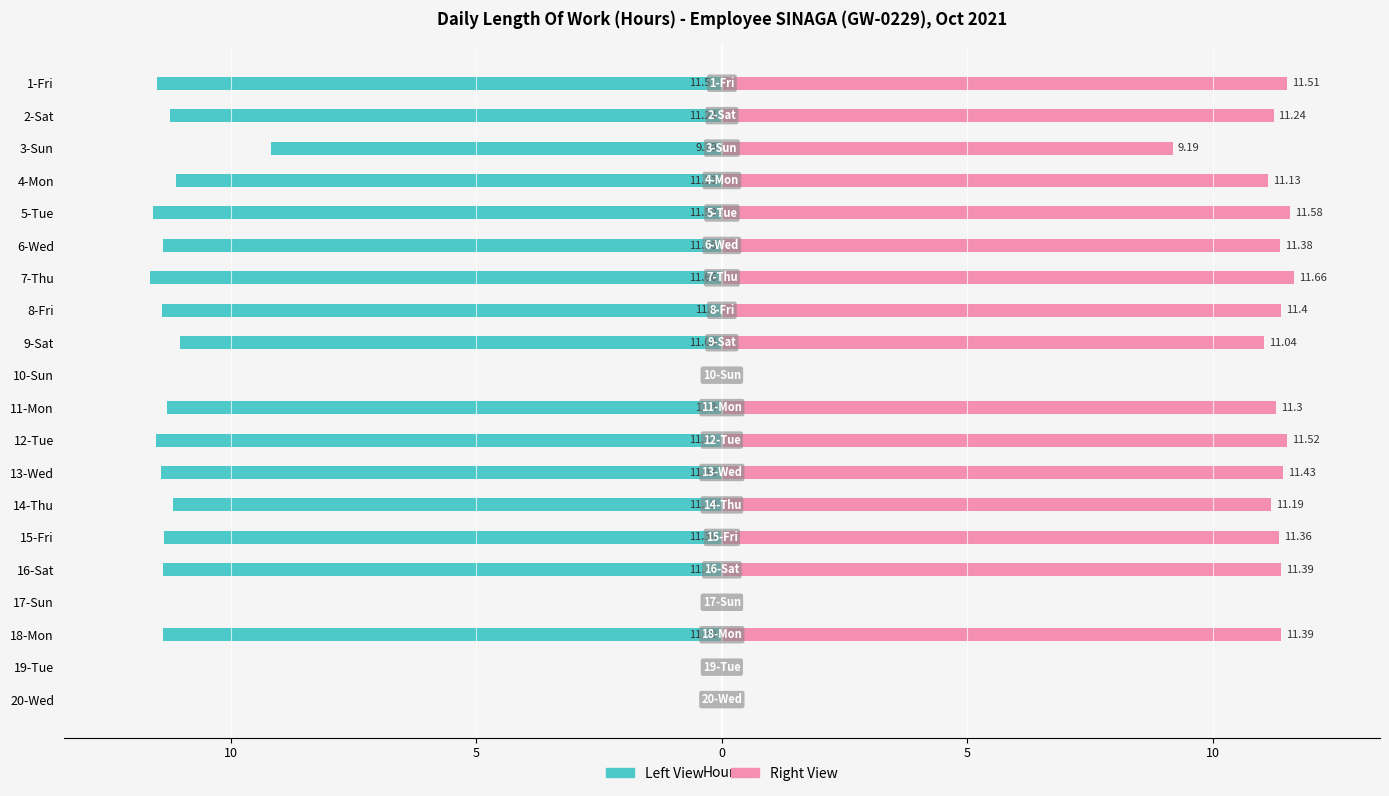

Reading left to right, transcribe all the data shown in this chart.

Length Of Work (Left): -11.5	-11.2	-9.2	-11.1	-11.6	-11.4	-11.7	-11.4	-11.0	0.0	-11.3	-11.5	-11.4	-11.2	-11.4	-11.4	0.0	-11.4	0.0	0.0
Length Of Work (Right): 11.5	11.2	9.2	11.1	11.6	11.4	11.7	11.4	11.0	0.0	11.3	11.5	11.4	11.2	11.4	11.4	0.0	11.4	0.0	0.0